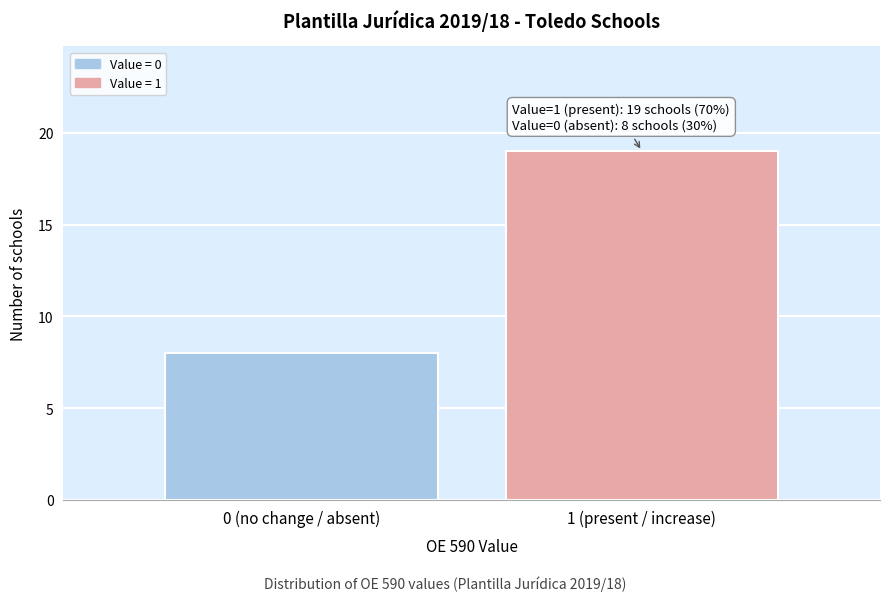

Reading left to right, what are all the values shown in this chart?

0 (no change / absent)=8	1 (present / increase)=19